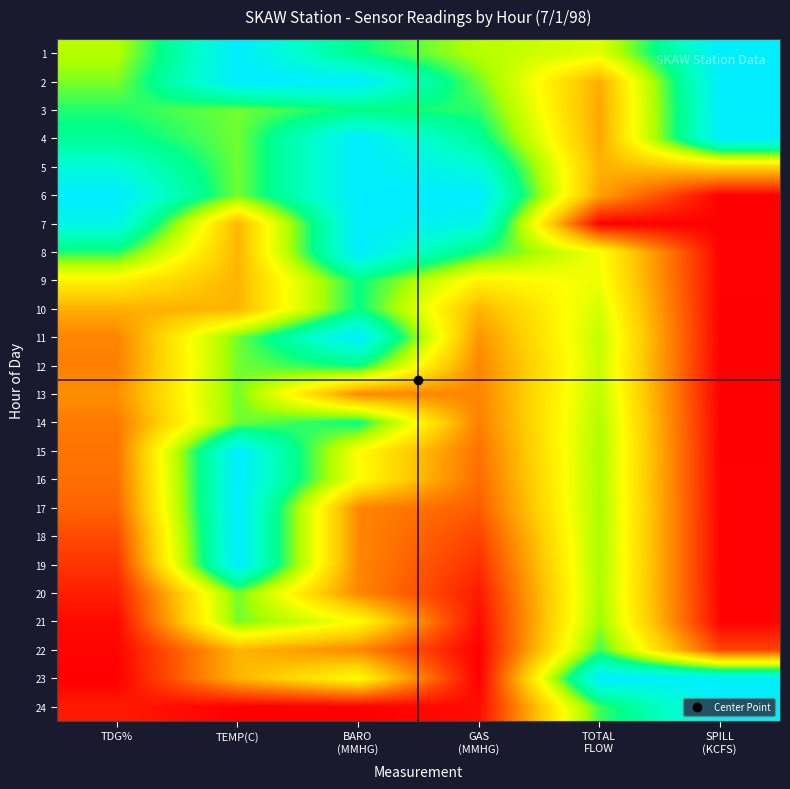

Reading right to left, what are all the values shown in this chart?

1: SPILL
(KCFS)=1.0	TOTAL
FLOW=0.5	GAS
(MMHG)=0.6	BARO
(MMHG)=0.8	TEMP(C)=1.0	TDG%=0.6
2: SPILL
(KCFS)=1.0	TOTAL
FLOW=0.3	GAS
(MMHG)=0.7	BARO
(MMHG)=1.0	TEMP(C)=1.0	TDG%=0.7
3: SPILL
(KCFS)=1.0	TOTAL
FLOW=0.3	GAS
(MMHG)=0.7	BARO
(MMHG)=0.8	TEMP(C)=0.7	TDG%=0.7
4: SPILL
(KCFS)=1.0	TOTAL
FLOW=0.3	GAS
(MMHG)=0.8	BARO
(MMHG)=1.0	TEMP(C)=0.7	TDG%=0.8
5: SPILL
(KCFS)=0.4	TOTAL
FLOW=0.3	GAS
(MMHG)=0.9	BARO
(MMHG)=1.0	TEMP(C)=0.7	TDG%=0.9
6: SPILL
(KCFS)=0.0	TOTAL
FLOW=0.3	GAS
(MMHG)=1.0	BARO
(MMHG)=1.0	TEMP(C)=0.7	TDG%=1.0
7: SPILL
(KCFS)=0.0	TOTAL
FLOW=0.0	GAS
(MMHG)=0.9	BARO
(MMHG)=1.0	TEMP(C)=0.3	TDG%=0.9
8: SPILL
(KCFS)=0.0	TOTAL
FLOW=0.5	GAS
(MMHG)=0.7	BARO
(MMHG)=1.0	TEMP(C)=0.3	TDG%=0.7
9: SPILL
(KCFS)=0.0	TOTAL
FLOW=0.5	GAS
(MMHG)=0.5	BARO
(MMHG)=0.8	TEMP(C)=0.3	TDG%=0.5
10: SPILL
(KCFS)=0.0	TOTAL
FLOW=0.6	GAS
(MMHG)=0.3	BARO
(MMHG)=0.8	TEMP(C)=0.3	TDG%=0.3
11: SPILL
(KCFS)=0.0	TOTAL
FLOW=0.6	GAS
(MMHG)=0.3	BARO
(MMHG)=1.0	TEMP(C)=0.7	TDG%=0.2
12: SPILL
(KCFS)=0.0	TOTAL
FLOW=0.6	GAS
(MMHG)=0.2	BARO
(MMHG)=0.8	TEMP(C)=0.7	TDG%=0.2
13: SPILL
(KCFS)=0.0	TOTAL
FLOW=0.6	GAS
(MMHG)=0.2	BARO
(MMHG)=0.2	TEMP(C)=0.7	TDG%=0.3
14: SPILL
(KCFS)=0.0	TOTAL
FLOW=0.6	GAS
(MMHG)=0.2	BARO
(MMHG)=0.8	TEMP(C)=0.7	TDG%=0.2
15: SPILL
(KCFS)=0.0	TOTAL
FLOW=0.6	GAS
(MMHG)=0.2	BARO
(MMHG)=0.5	TEMP(C)=1.0	TDG%=0.2
16: SPILL
(KCFS)=0.0	TOTAL
FLOW=0.6	GAS
(MMHG)=0.2	BARO
(MMHG)=0.5	TEMP(C)=1.0	TDG%=0.2
17: SPILL
(KCFS)=0.0	TOTAL
FLOW=0.6	GAS
(MMHG)=0.2	BARO
(MMHG)=0.2	TEMP(C)=1.0	TDG%=0.2
18: SPILL
(KCFS)=0.0	TOTAL
FLOW=0.6	GAS
(MMHG)=0.1	BARO
(MMHG)=0.2	TEMP(C)=1.0	TDG%=0.1
19: SPILL
(KCFS)=0.0	TOTAL
FLOW=0.6	GAS
(MMHG)=0.1	BARO
(MMHG)=0.2	TEMP(C)=1.0	TDG%=0.1
20: SPILL
(KCFS)=0.0	TOTAL
FLOW=0.6	GAS
(MMHG)=0.0	BARO
(MMHG)=0.2	TEMP(C)=0.7	TDG%=0.1
21: SPILL
(KCFS)=0.0	TOTAL
FLOW=0.6	GAS
(MMHG)=0.0	BARO
(MMHG)=0.5	TEMP(C)=0.7	TDG%=0.0
22: SPILL
(KCFS)=0.1	TOTAL
FLOW=0.7	GAS
(MMHG)=0.0	BARO
(MMHG)=0.2	TEMP(C)=0.3	TDG%=0.0
23: SPILL
(KCFS)=1.0	TOTAL
FLOW=1.0	GAS
(MMHG)=0.0	BARO
(MMHG)=0.5	TEMP(C)=0.3	TDG%=0.0
24: SPILL
(KCFS)=1.0	TOTAL
FLOW=0.7	GAS
(MMHG)=0.0	BARO
(MMHG)=0.0	TEMP(C)=0.0	TDG%=0.0